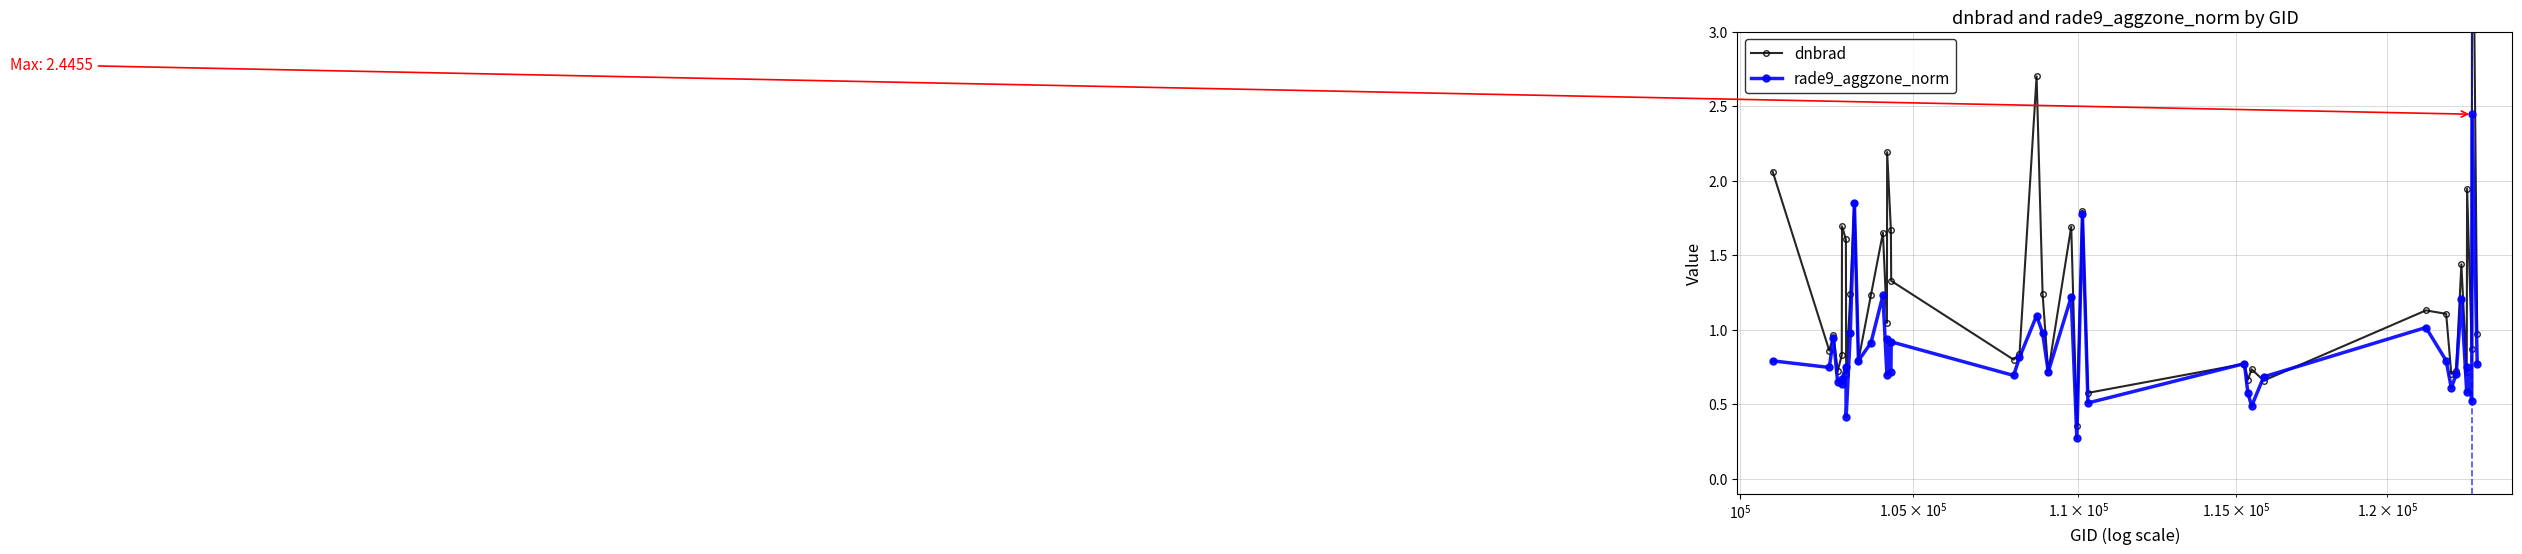

Does the chart have visible grid lines?

Yes